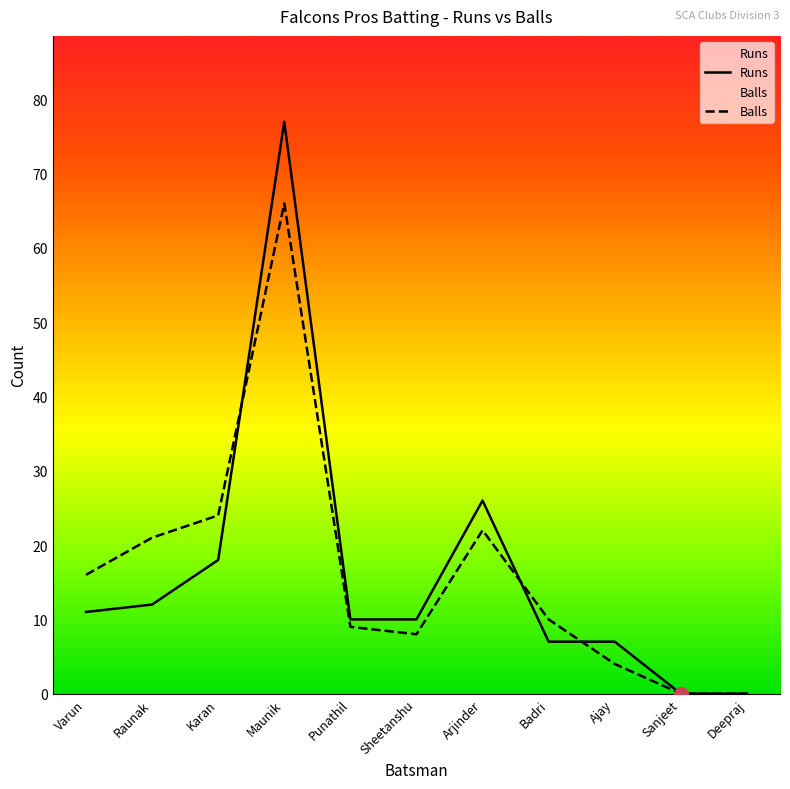

True or false: Runs has more than 0 points higher than both neighbors.

True